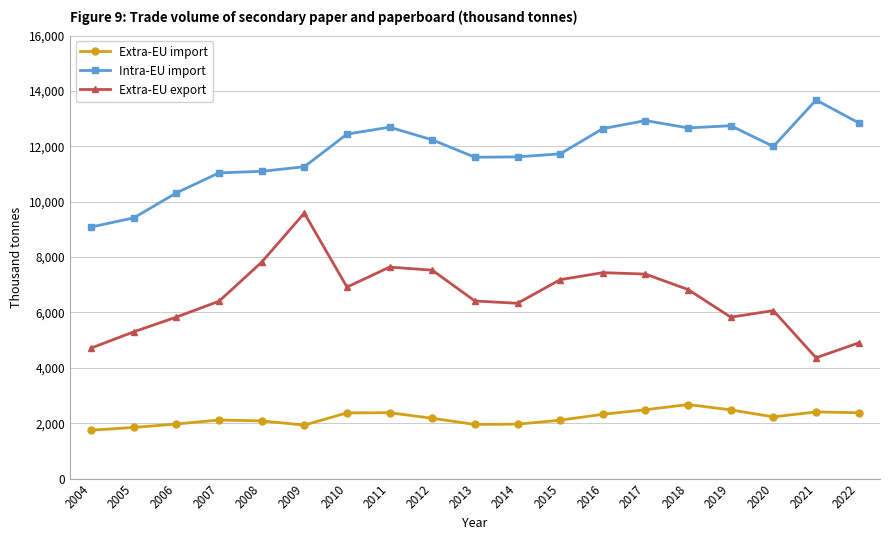

True or false: Extra-EU export has a value of 4714.0 at 2004.

True